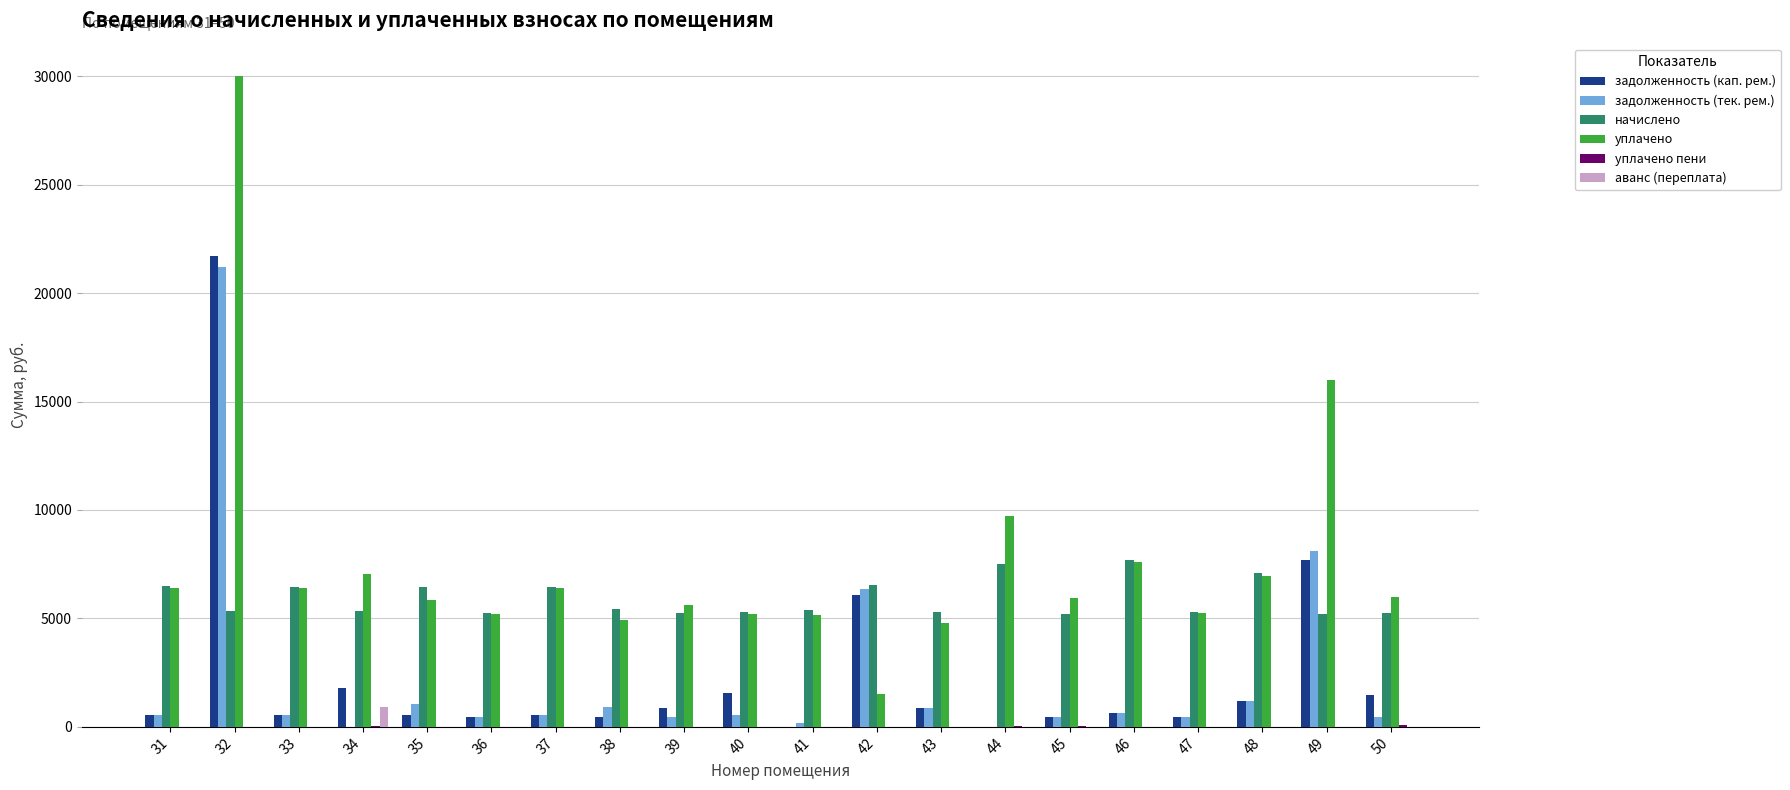

What is the highest value of the аванс (переплата) series?

902.5